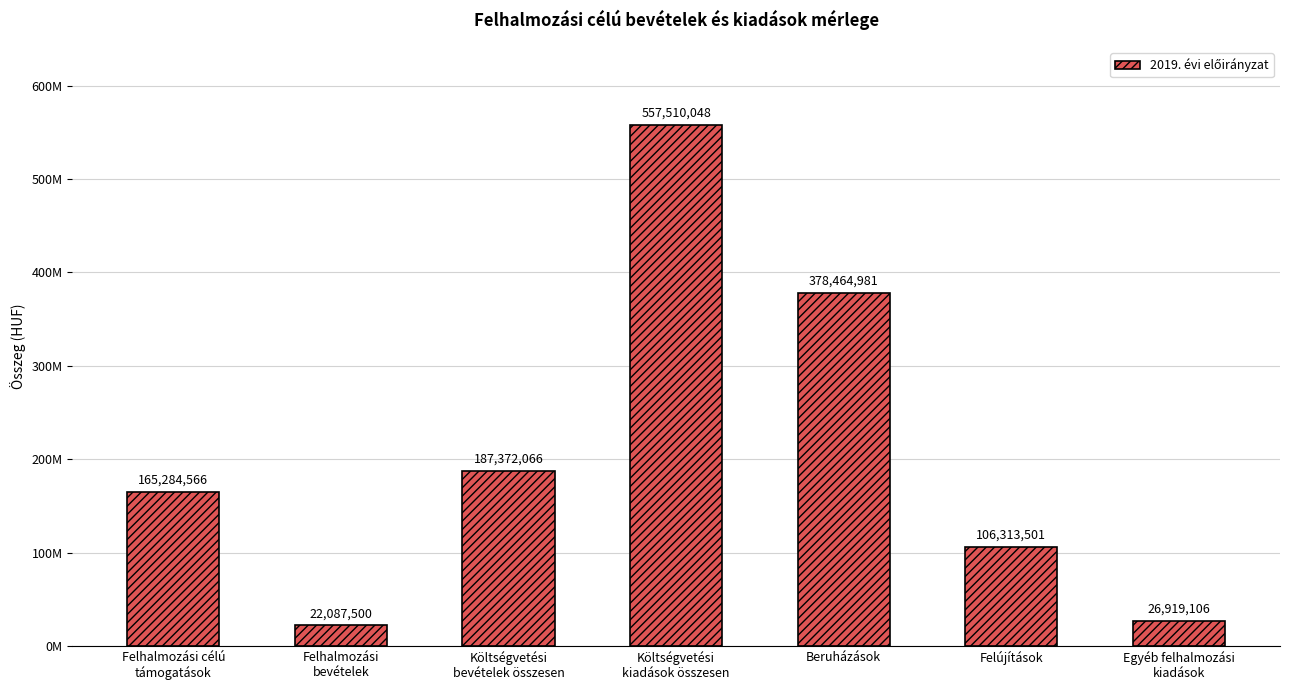

Where is the data nearest to the value 289798774?

Beruházások